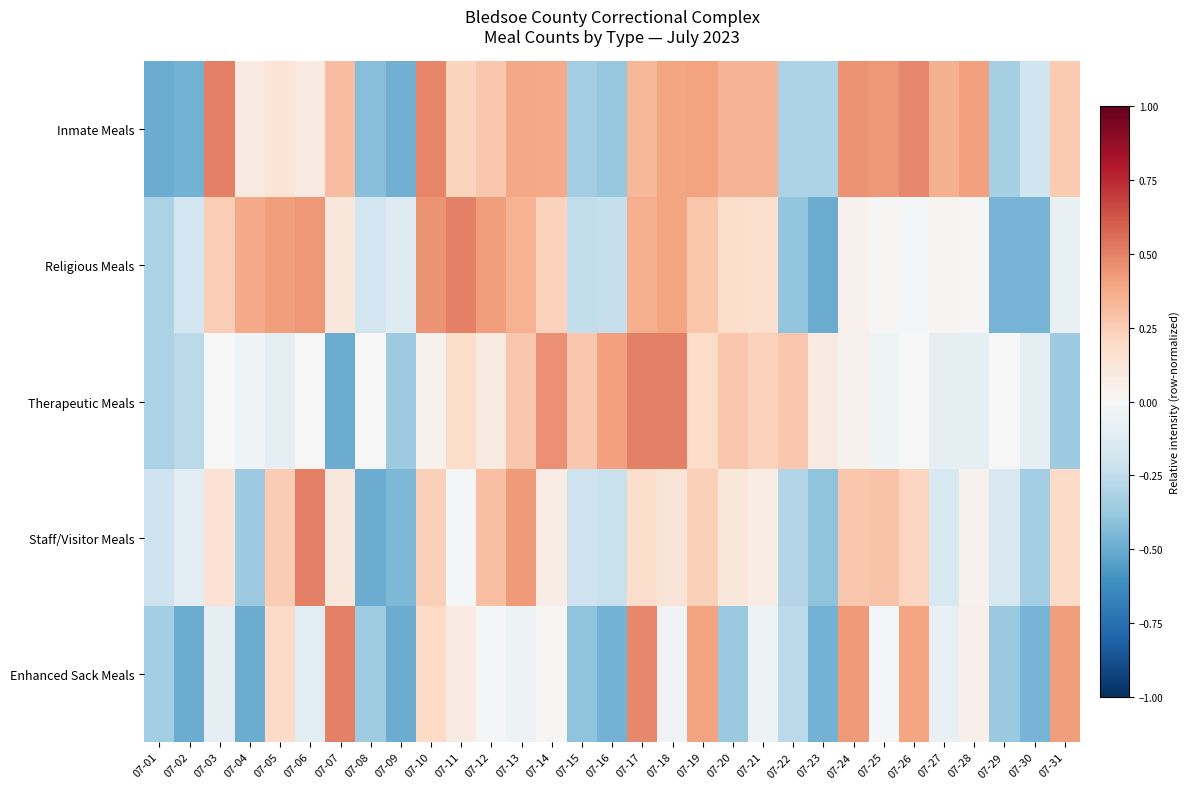

How many series are shown in this chart?

5